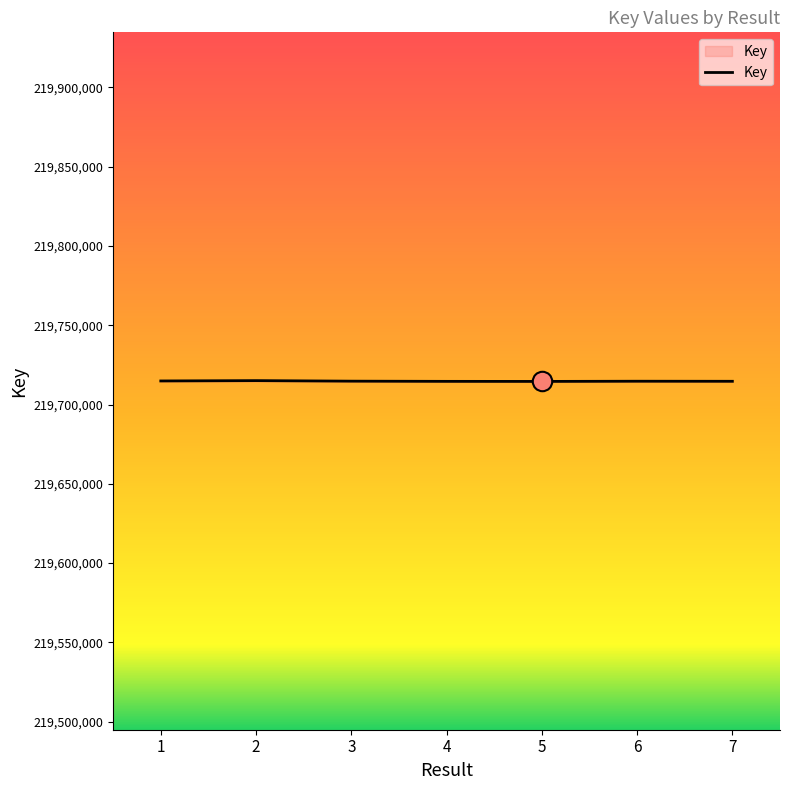

True or false: there are more than 0 points higher than both neighbors.

True